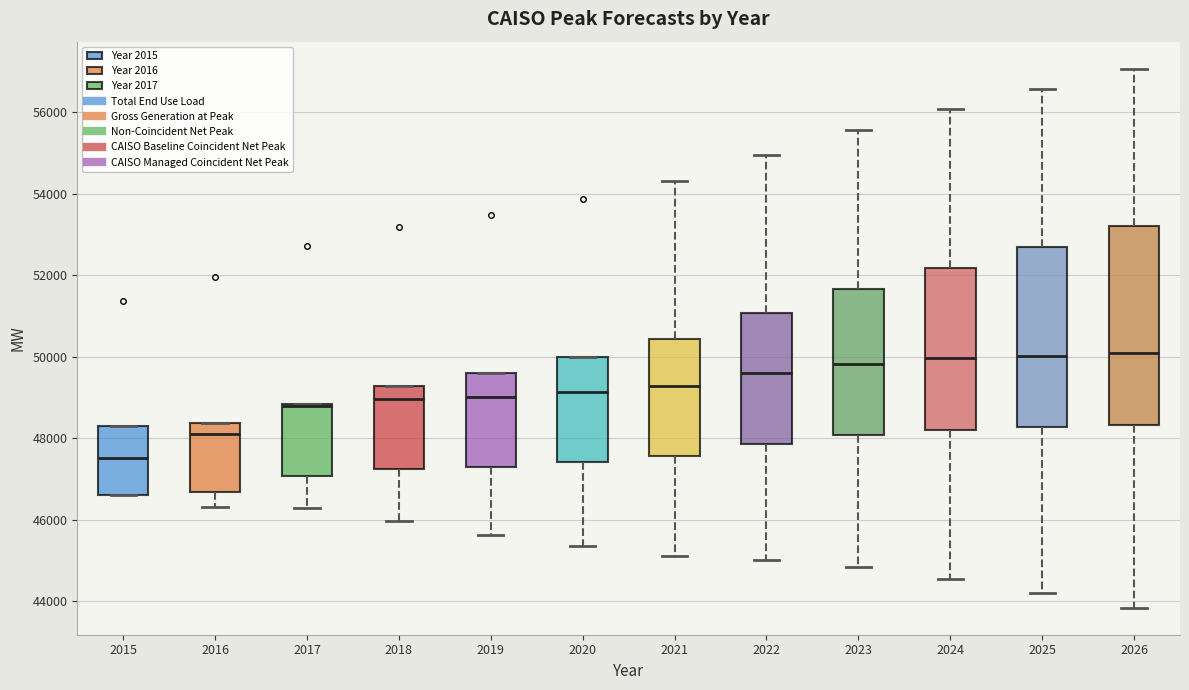

Reading left to right, read every box against the y-axis: the position of its median line, the range the box covers, and the ends of its whiskers. The values are not printed on the chart, so give them approximately, as read against the axis.

2015: median 47600, box 46600 to 48400, whiskers 46600 to 48400
2016: median 48200, box 46600 to 48400, whiskers 46400 to 48400
2017: median 48800 (just below the box's upper edge), box 47000 to 48800, whiskers 46200 to 48800
2018: median 49000, box 47200 to 49200, whiskers 46000 to 49200
2019: median 49000, box 47200 to 49600, whiskers 45600 to 49600
2020: median 49200, box 47400 to 50000, whiskers 45400 to 50000
2021: median 49200, box 47600 to 50400, whiskers 45200 to 54400
2022: median 49600, box 47800 to 51000, whiskers 45000 to 55000
2023: median 49800, box 48000 to 51600, whiskers 44800 to 55600
2024: median 50000, box 48200 to 52200, whiskers 44600 to 56000
2025: median 50000, box 48200 to 52600, whiskers 44200 to 56600
2026: median 50000, box 48400 to 53200, whiskers 43800 to 57000